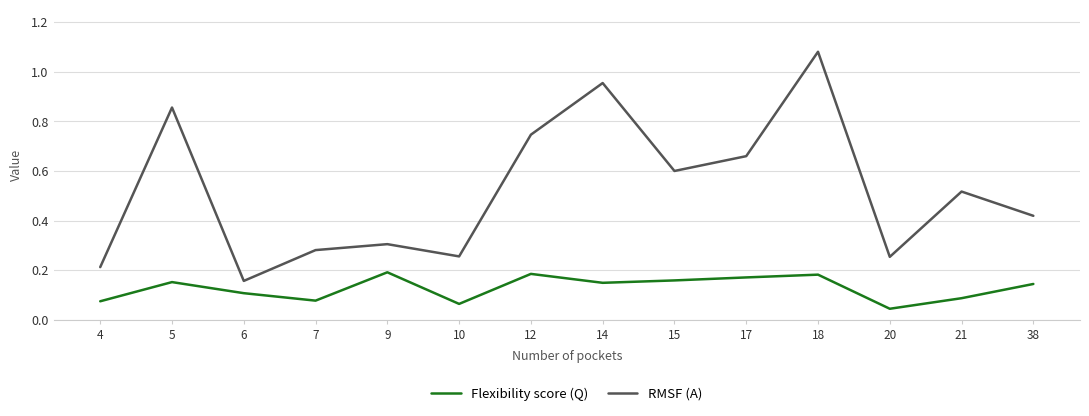

In RMSF (A), how many points are higher than both neighbors (excluding endpoints)?

5